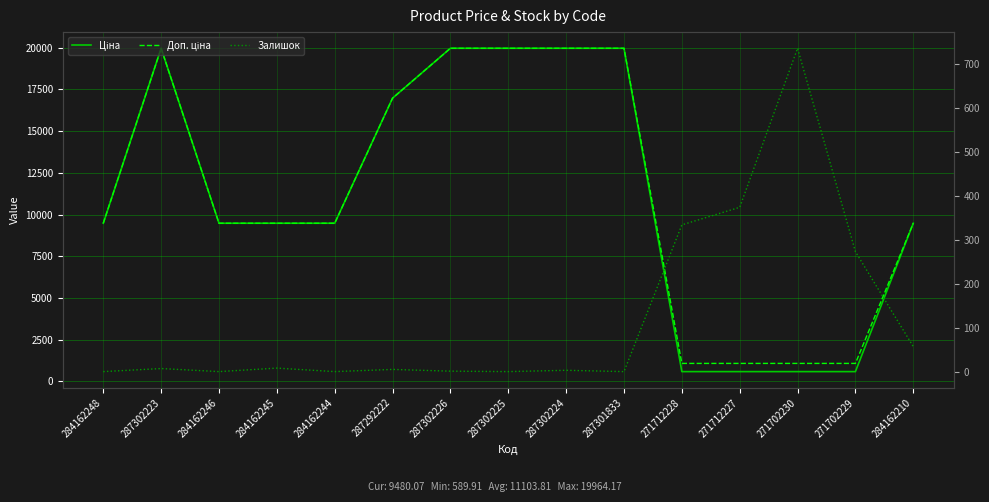

What is the minimum value for Доп. ціна?

1081.7